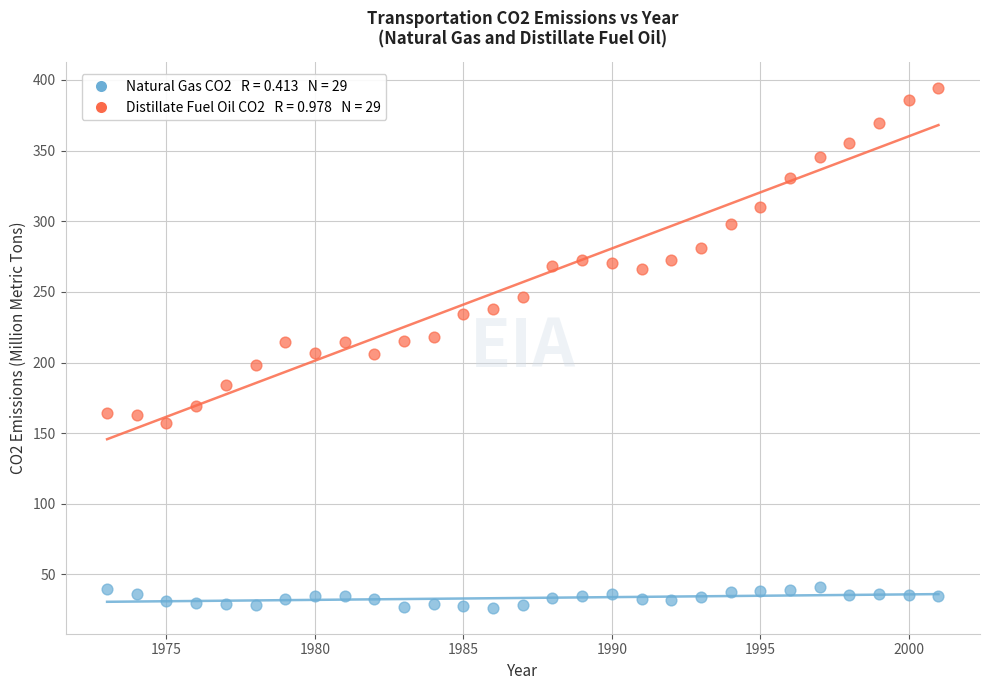

Across all data points, what is the range of X values (max minus min)?

28.0